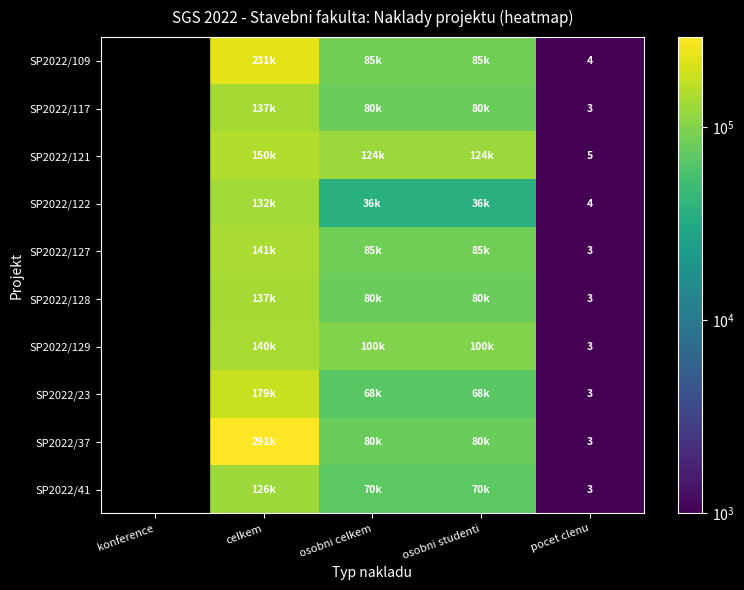

The value of SP2022/121 at pocet clenu is 5. True or false?

True